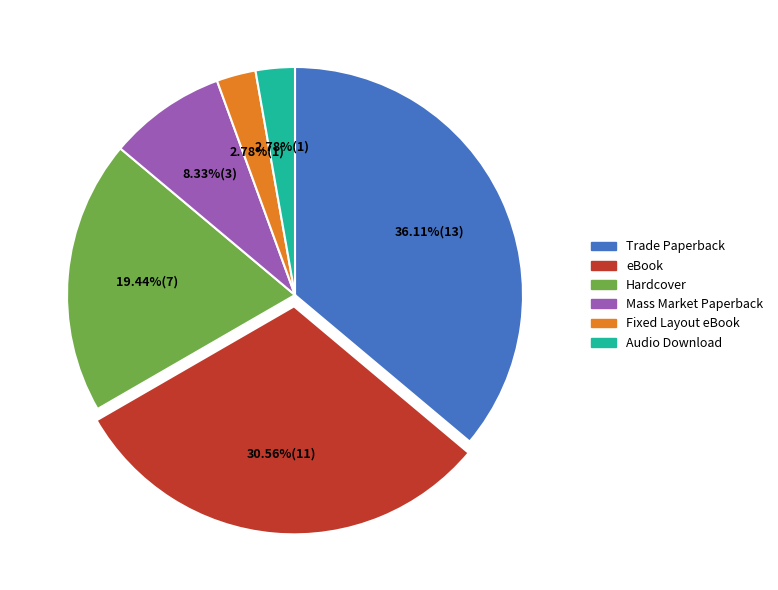

What is the largest slice in the pie chart?

Trade Paperback